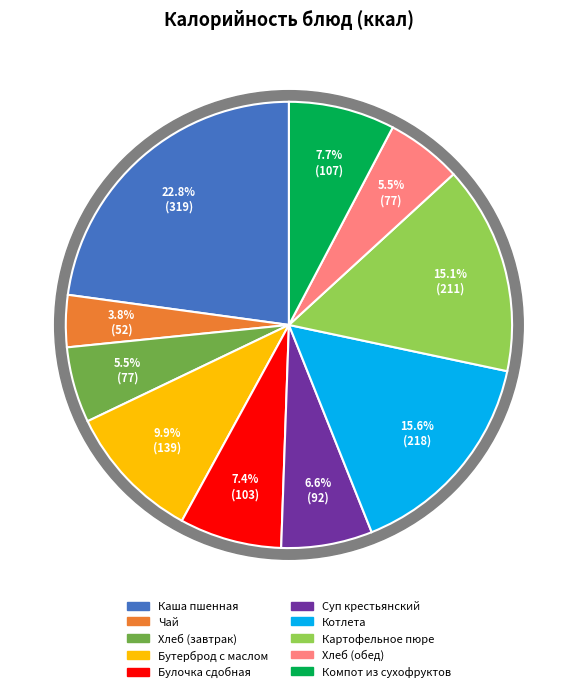

To the nearest percent, what portion does Суп крестьянский represent?

7%